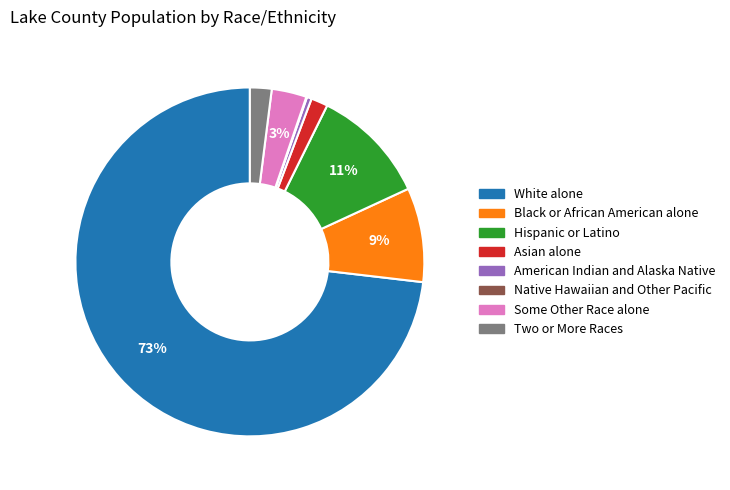

Combined, do White alone and Black or African American alone account for over 50%?

Yes